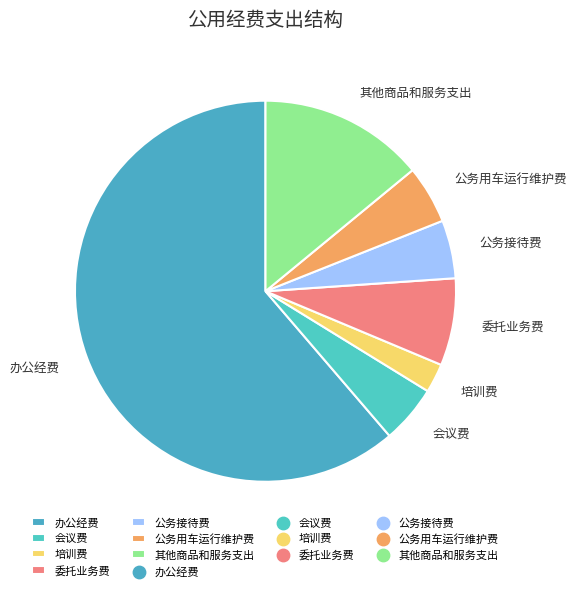

Which has a higher value, 公务用车运行维护费 or 办公经费?

办公经费